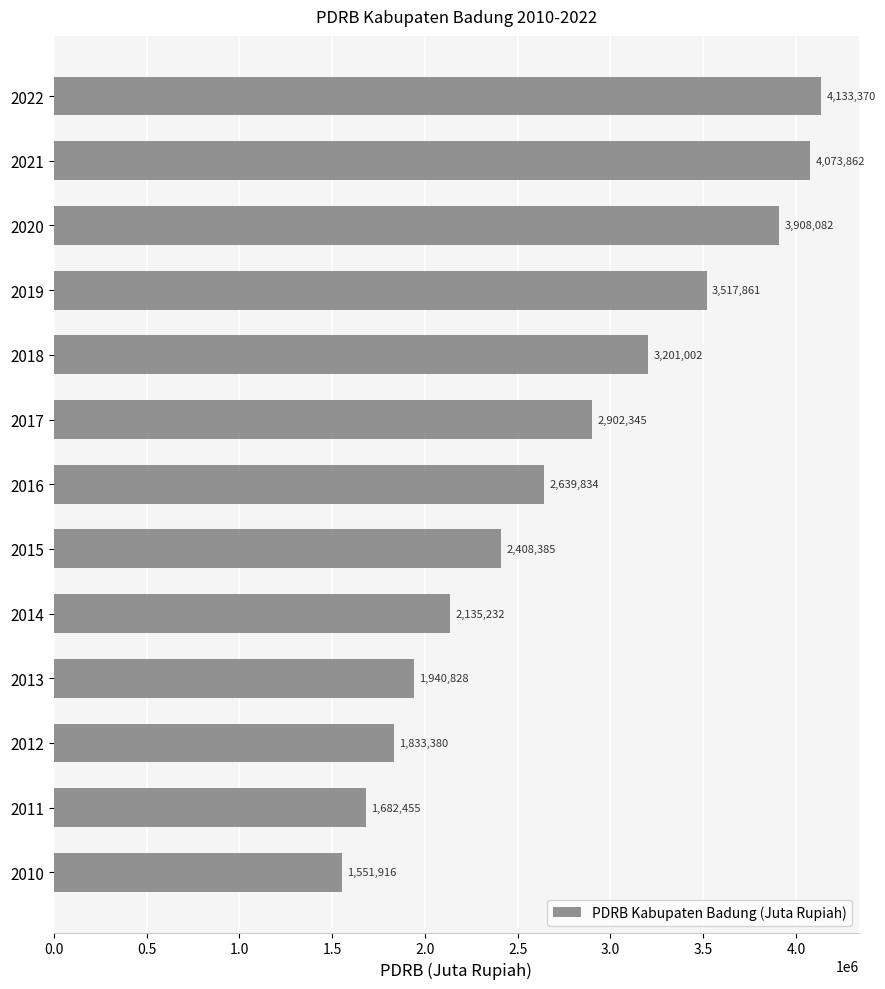

Count the number of values greater than 2639833.

7